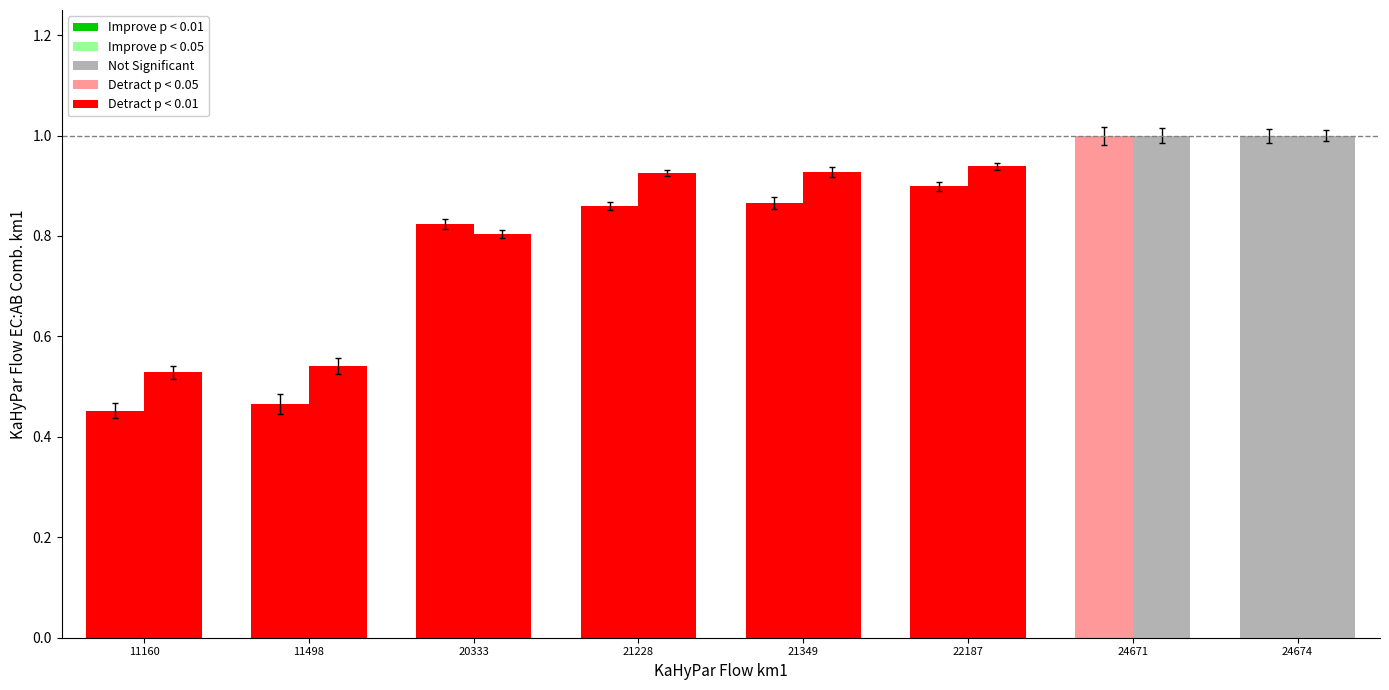

Reading left to right, list all the values displayed in this chart.

id: 11160=0.5	11498=0.5	20333=0.8	21228=0.9	21349=0.9	22187=0.9	24671=1.0	24674=1.0
work_id: 11160=0.5	11498=0.5	20333=0.8	21228=0.9	21349=0.9	22187=0.9	24671=1.0	24674=1.0